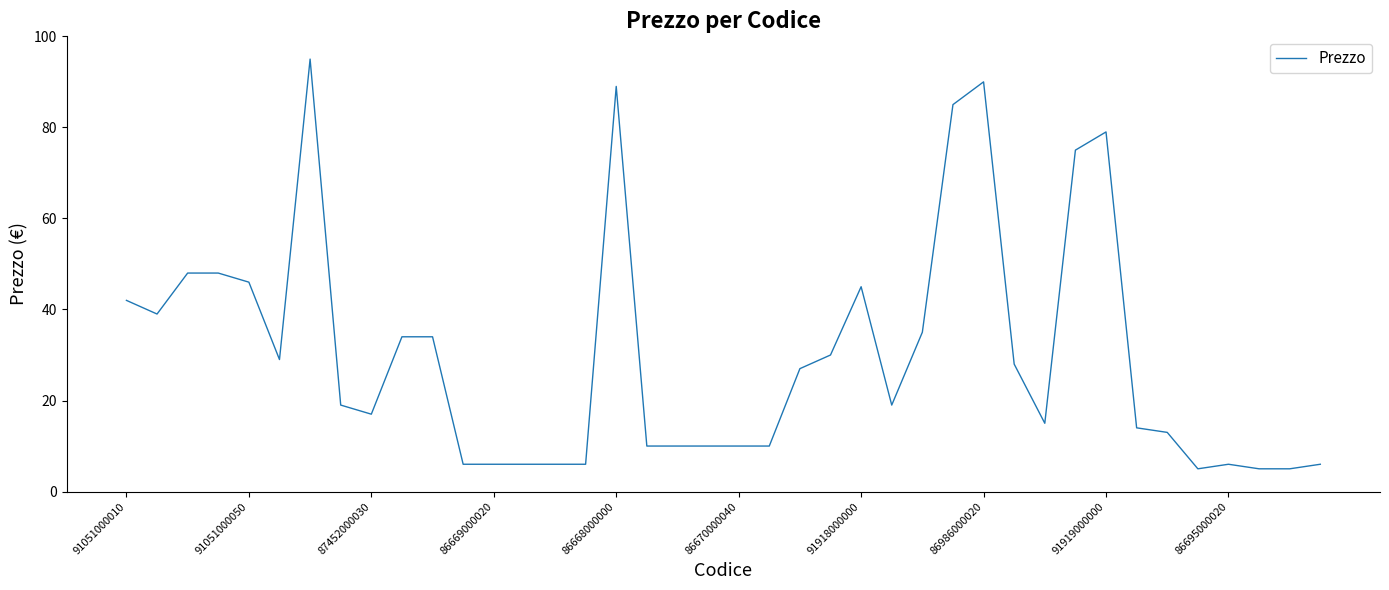

What is the greatest value displayed?

95